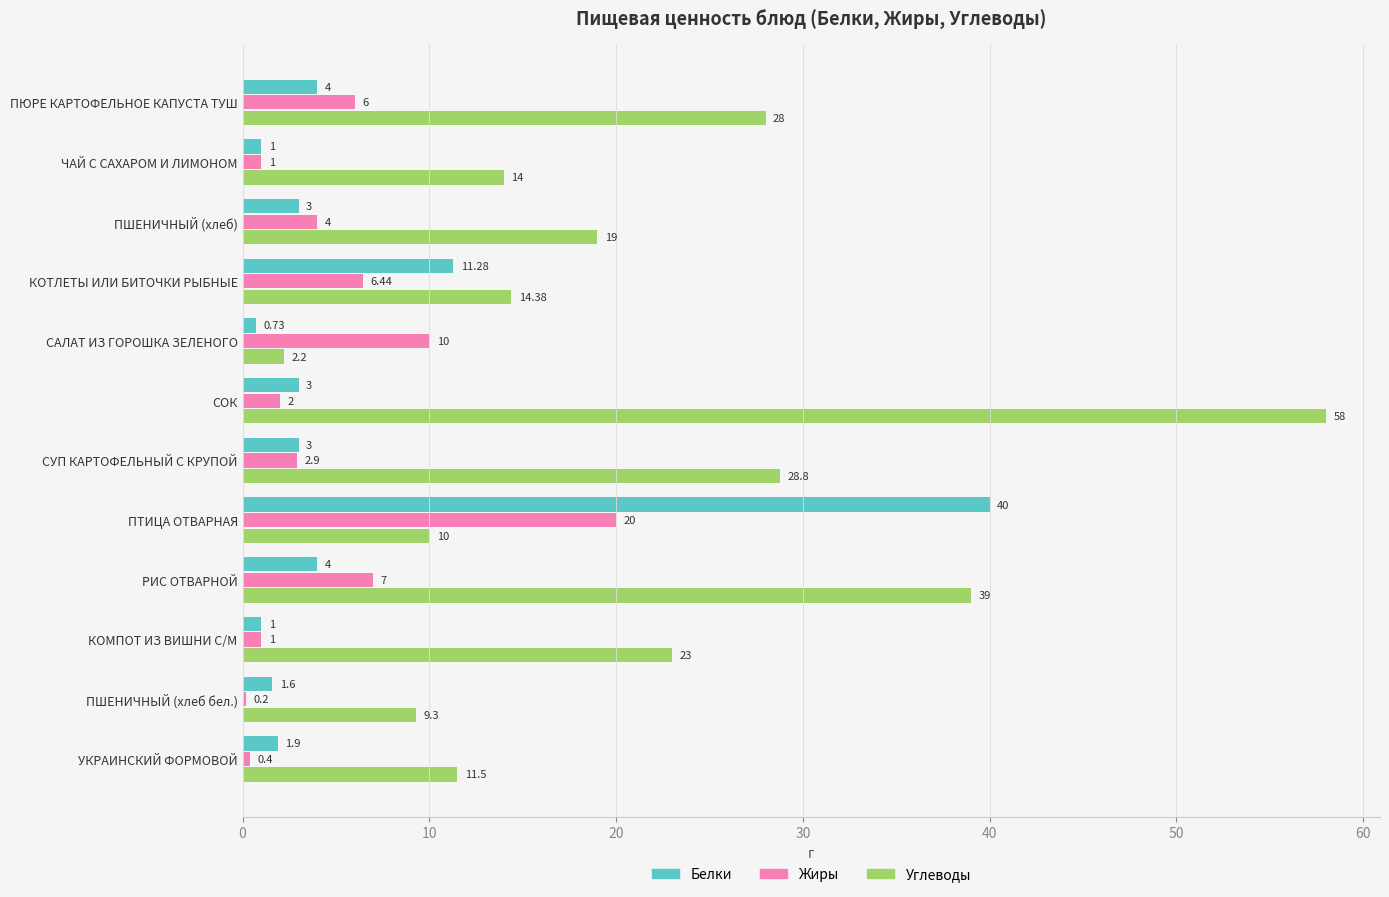

Which category has the lowest value in the Углеводы series?

САЛАТ ИЗ ГОРОШКА ЗЕЛЕНОГО